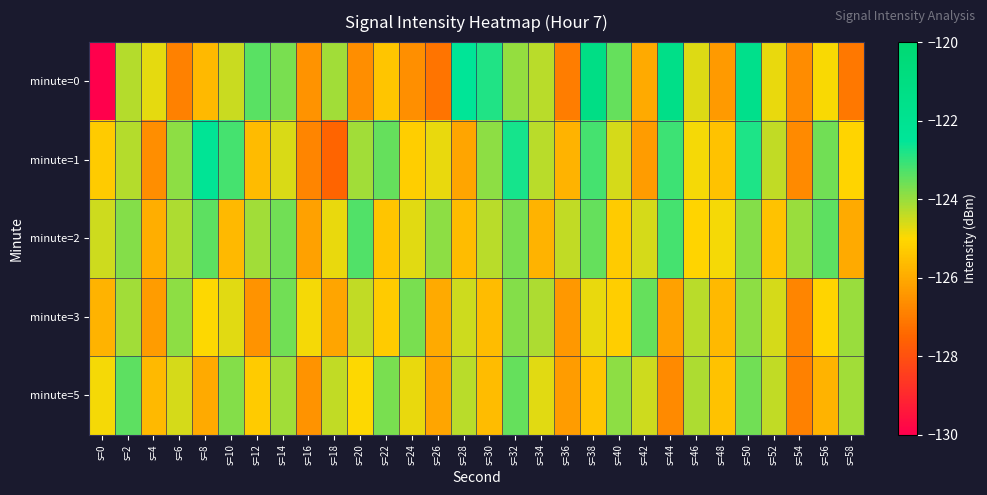

What is the total value across all series at s=34?

-623.3